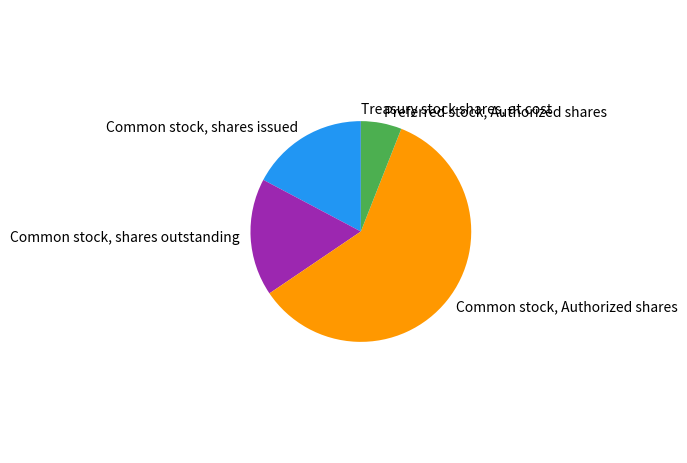

Is Common stock, shares outstanding the majority of the pie?

No